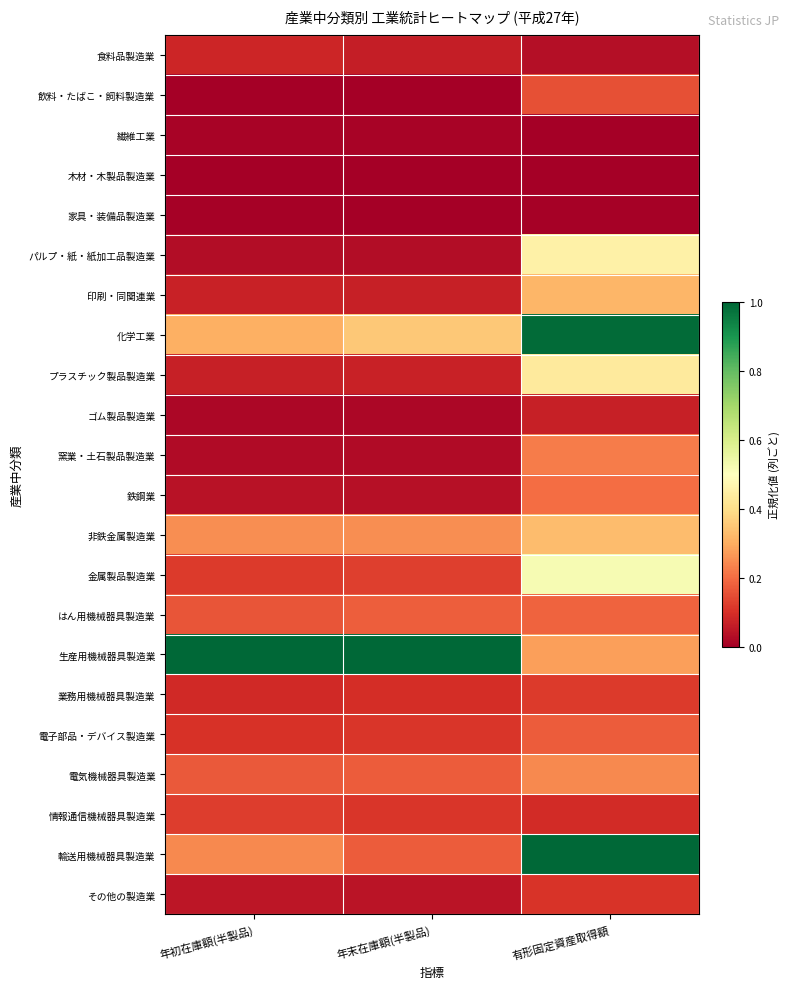

At 有形固定資産取得額, list the series in order from largest to smallest.

輸送用機械器具製造業, 化学工業, 金属製品製造業, パルプ・紙・紙加工品製造業, プラスチック製品製造業, 非鉄金属製造業, 印刷・同関連業, 生産用機械器具製造業, 電気機械器具製造業, 窯業・土石製品製造業, 鉄鋼業, はん用機械器具製造業, 電子部品・デバイス製造業, 飲料・たばこ・飼料製造業, 業務用機械器具製造業, その他の製造業, 情報通信機械器具製造業, ゴム製品製造業, 食料品製造業, 家具・装備品製造業, 繊維工業, 木材・木製品製造業